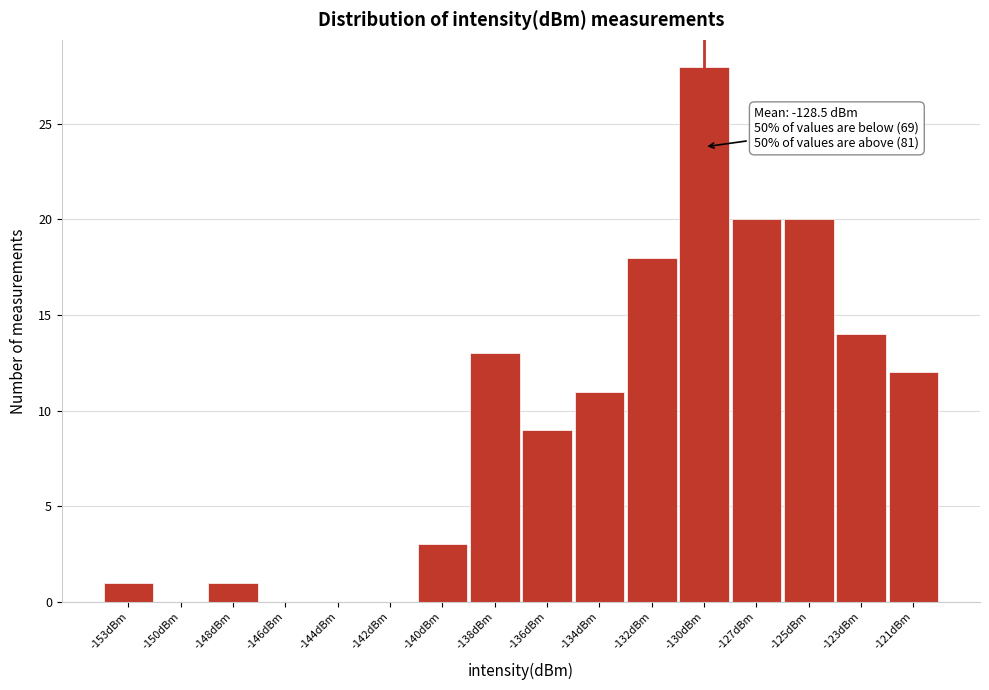

Reading left to right, list all the values displayed in this chart.

-153dBm=1	-150dBm=0	-148dBm=1	-146dBm=0	-144dBm=0	-142dBm=0	-140dBm=3	-138dBm=13	-136dBm=9	-134dBm=11	-132dBm=18	-130dBm=28	-127dBm=20	-125dBm=20	-123dBm=14	-121dBm=12